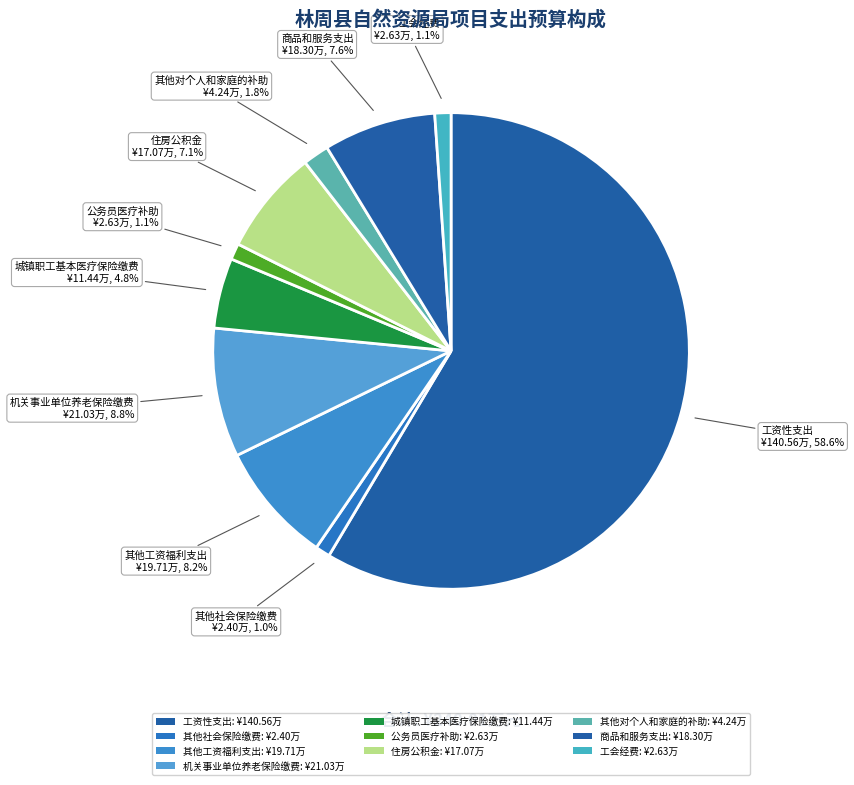

How many segments does this pie chart have?

10